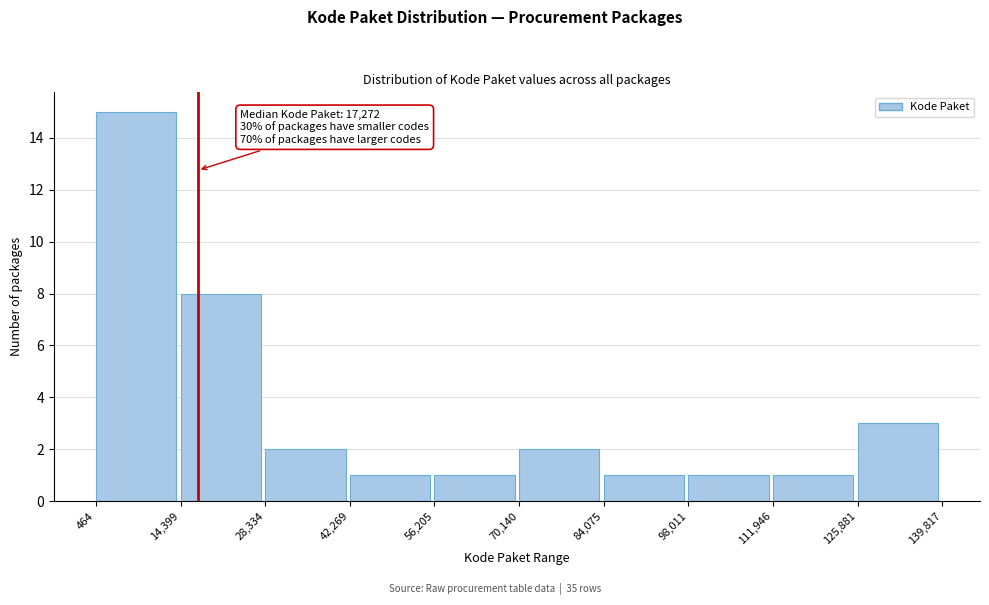

Over which range of the x-axis is the bar tallest?

464 to 14,399